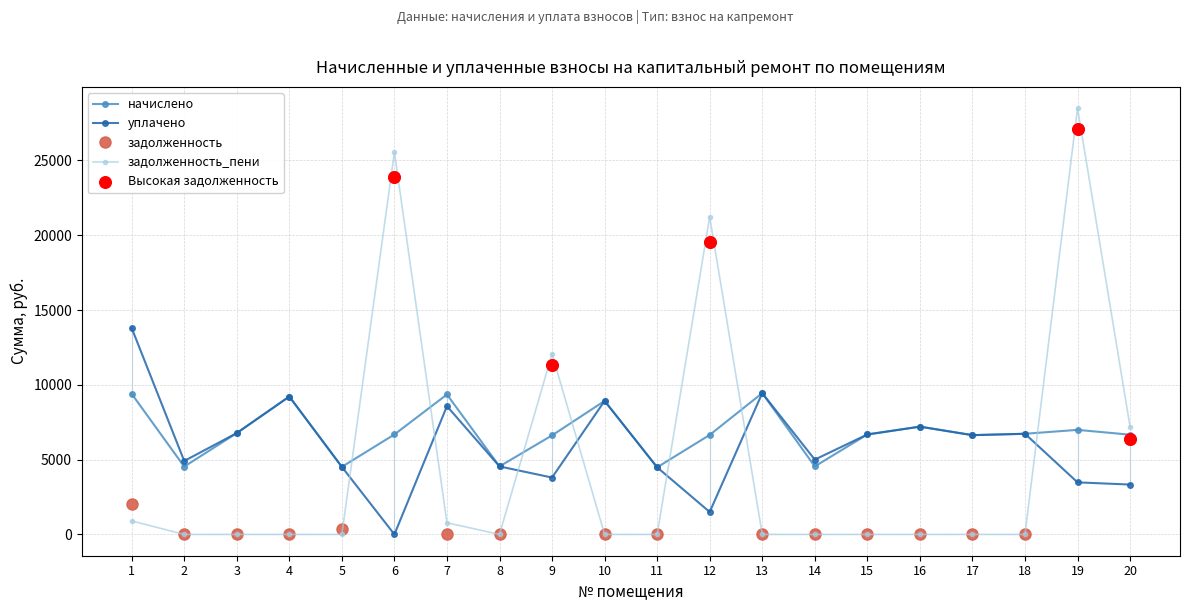

Is the value of задолженность_пени at 1 greater than the value of начислено at 8?

No